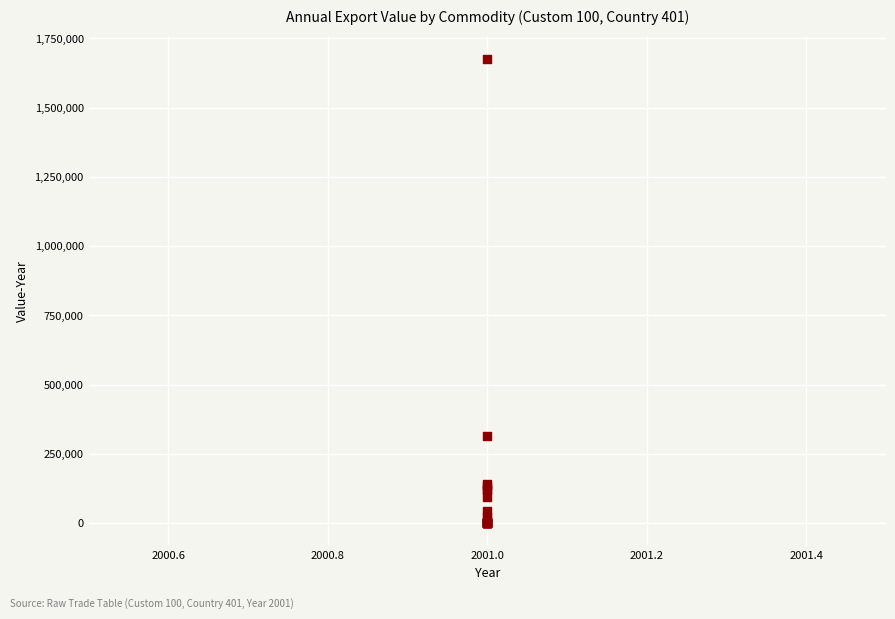

What Y value in the scatter plot is closest to 838370?

315771